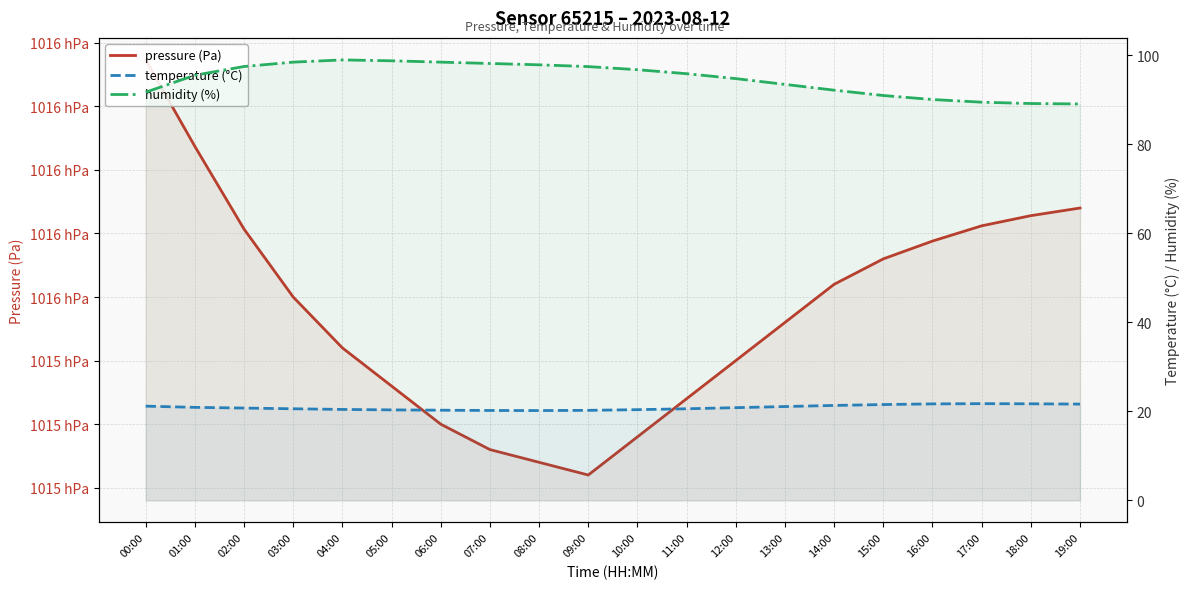

True or false: pressure (Pa) has a value of 101609.2 at 01:00.

True